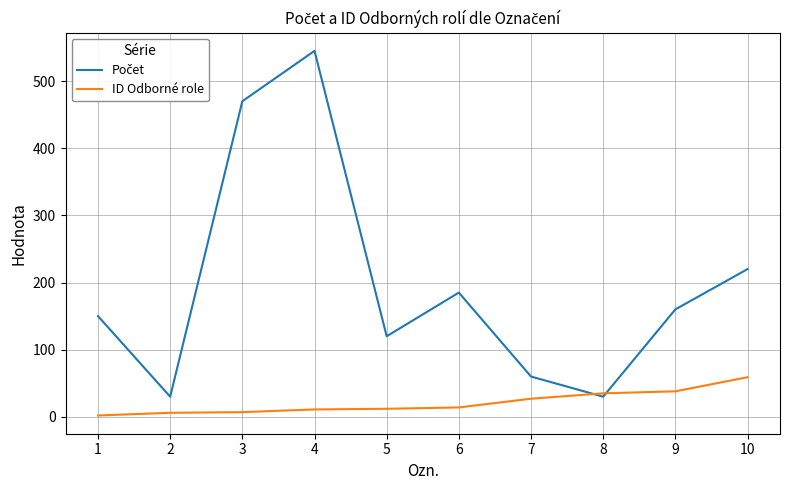

How many values in the ID Odborné role series are below 14?

5